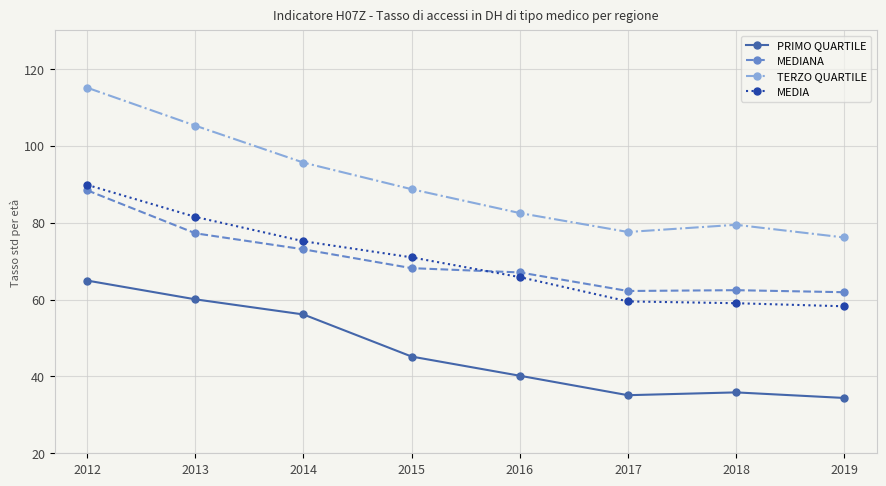

Which series changed the most between 2014 and 2016?

PRIMO QUARTILE